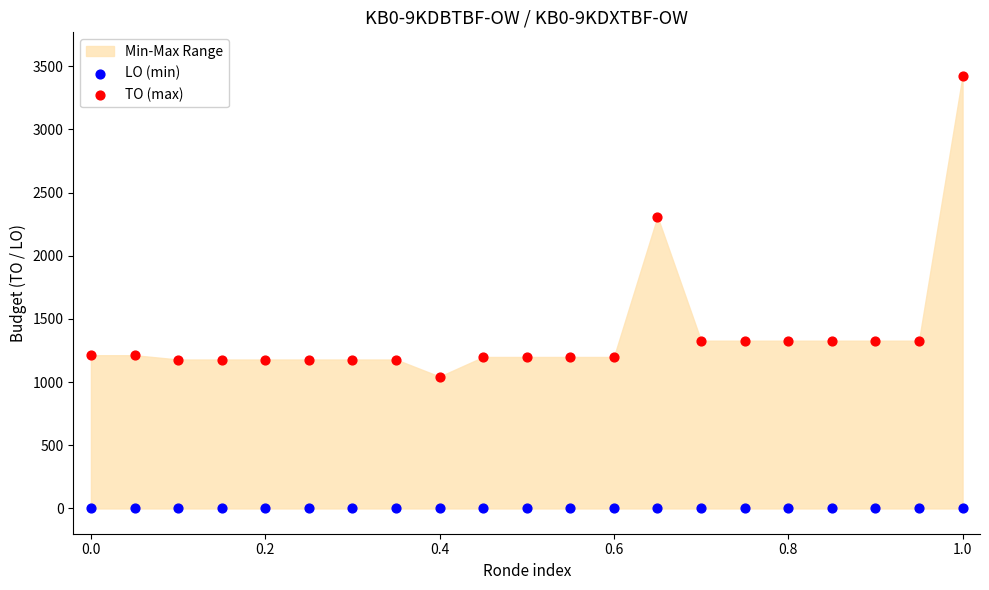

Which series contains the highest Y value?

TO (max)